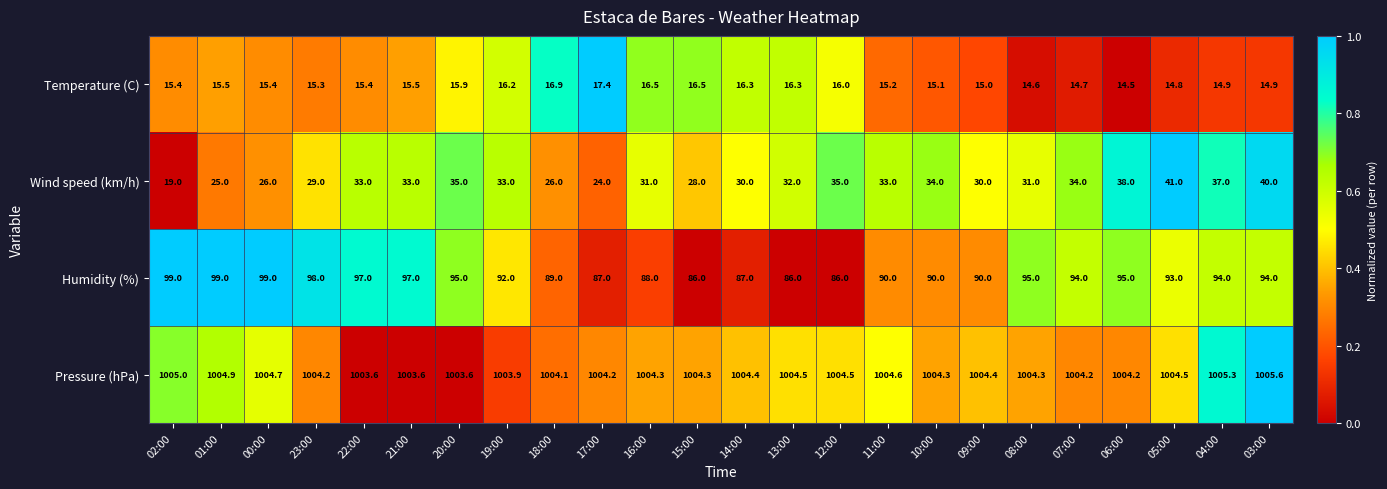

At which category is the sum across all series the highest?

03:00